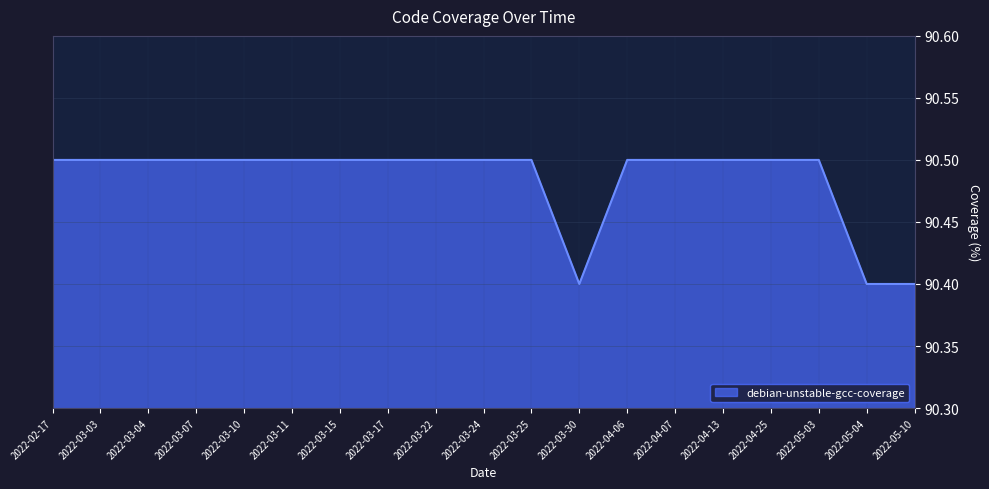

Count the values in the range 90 to 91.

19